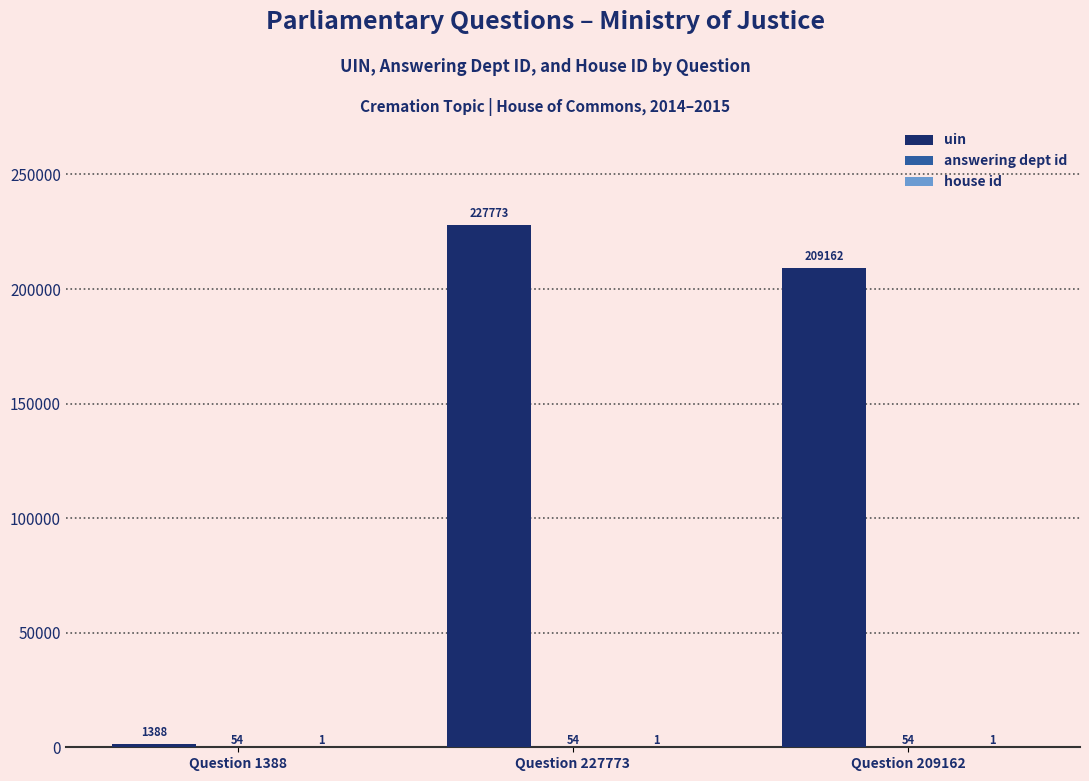

The uin series shows 379528 at Question 227773. True or false?

False